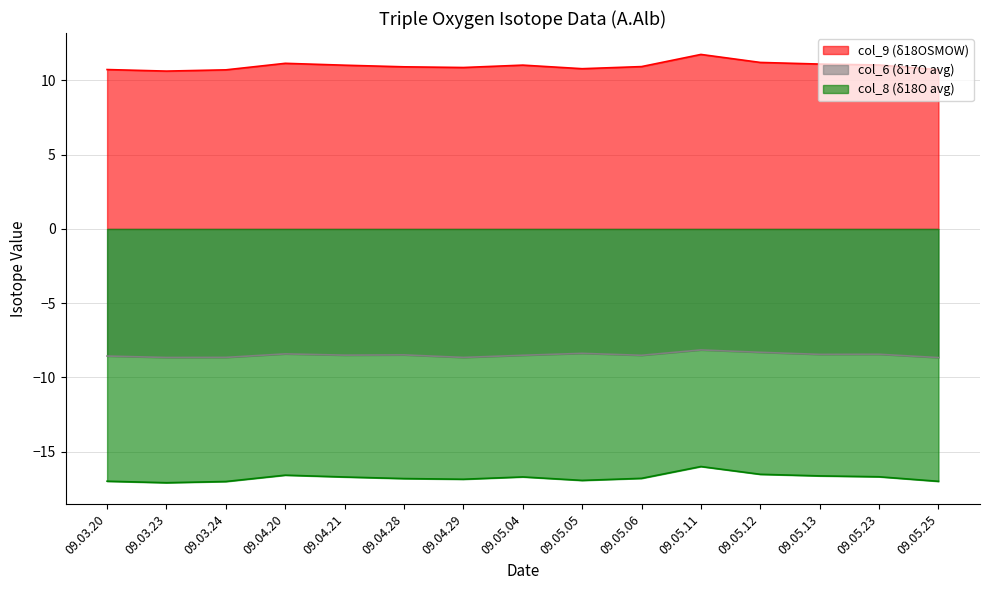

Which has a higher value, 09.05.25 or 09.04.20?

09.04.20